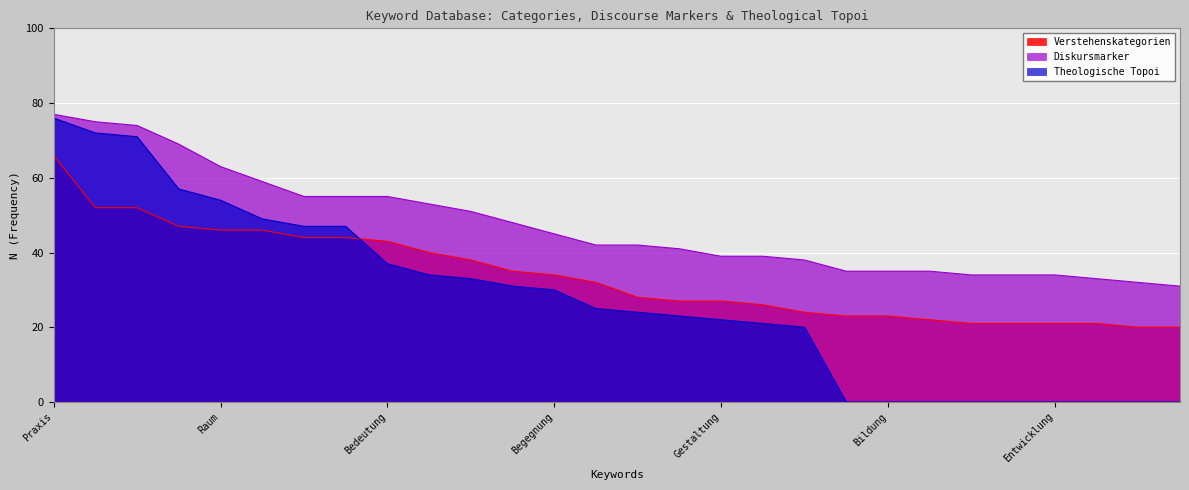

Is it true that Verstehenskategorien equals 22 at Identität?

False